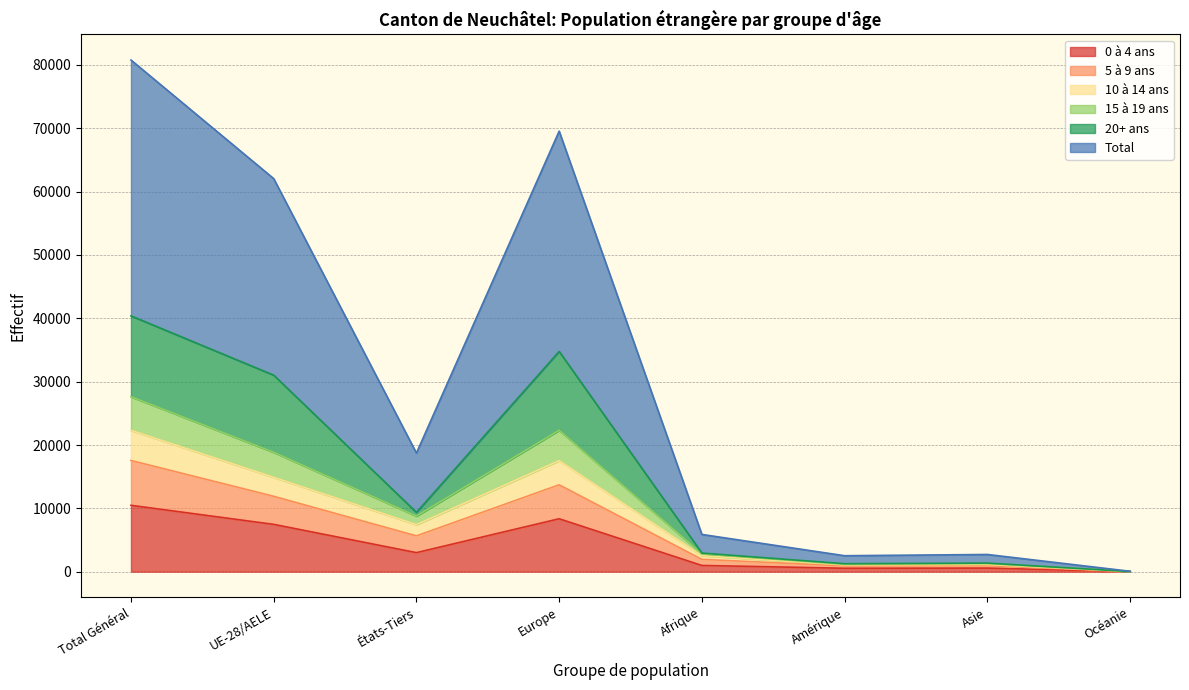

At which label does 0 à 4 ans reach its peak?

Total Général